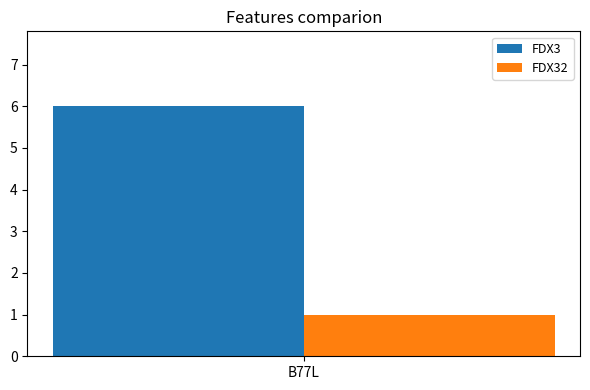

Read the FDX3 value at B77L.

6